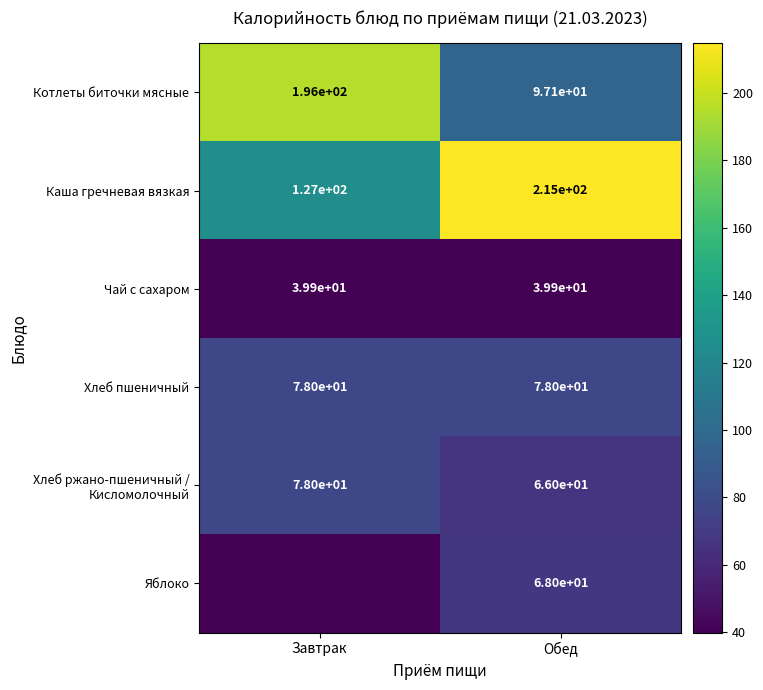

Which category has the lowest value in the Котлеты биточки мясные series?

Обед